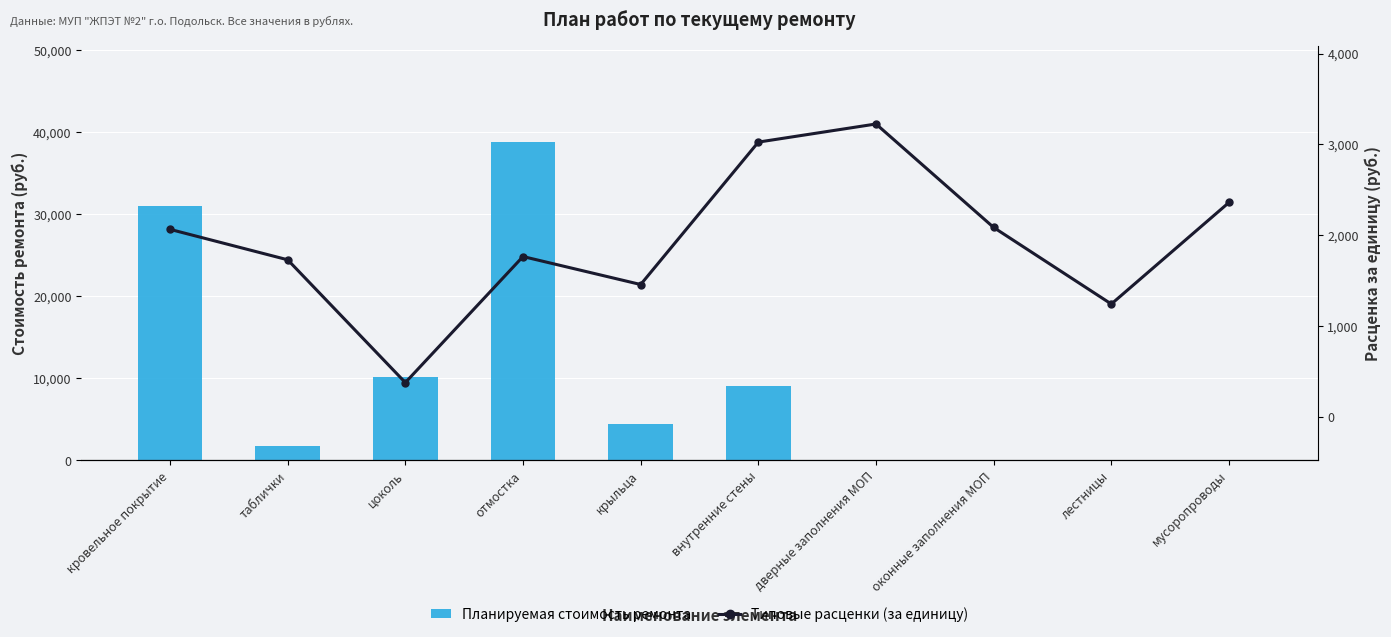

How many data points in Типовые расценки (за единицу) are above 2062?

5